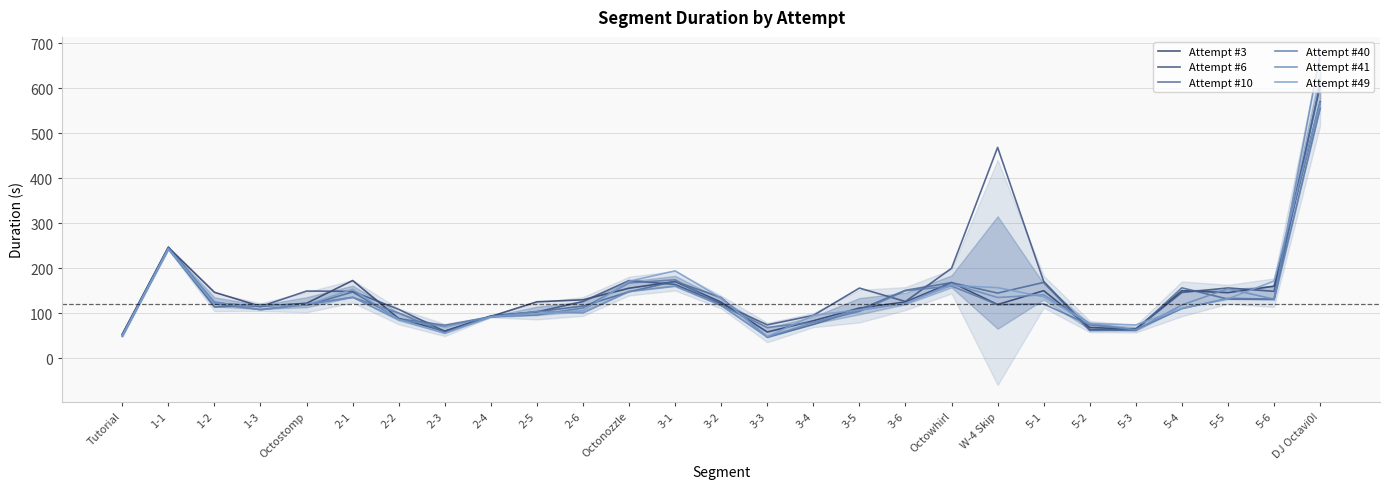

What are all the series names shown in the legend?

Attempt #3, Attempt #6, Attempt #10, Attempt #40, Attempt #41, Attempt #49